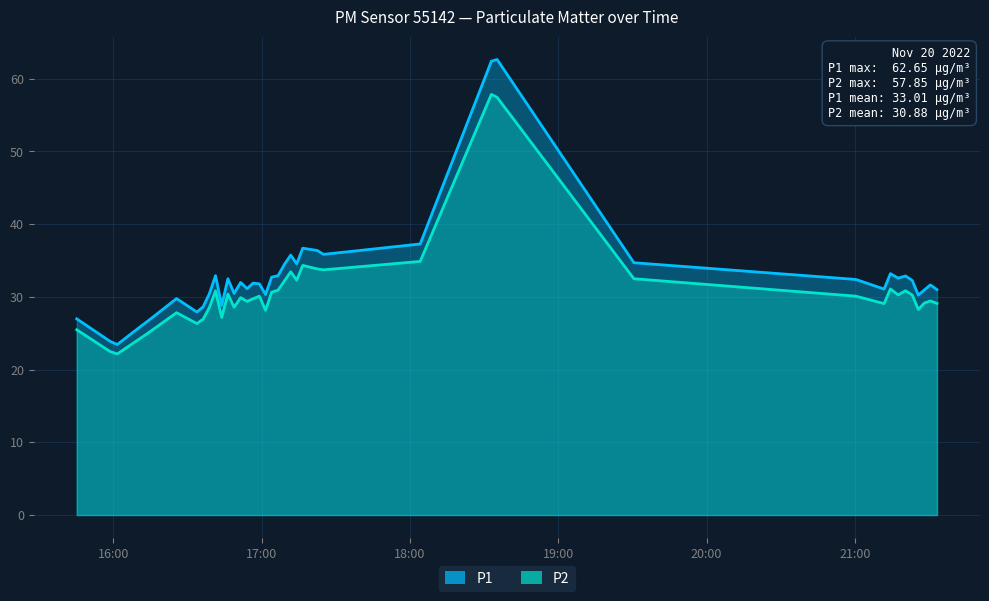

What is the total value across all series at 2022-11-20T17:06:39?

63.8